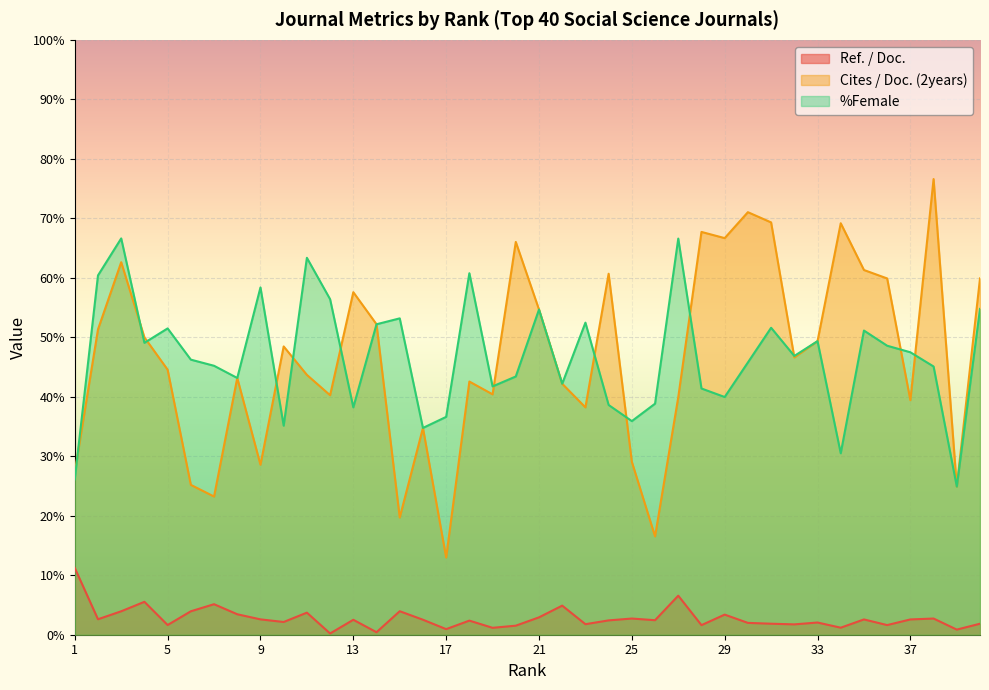

True or false: Ref. / Doc. and %Female intersect in this chart.

False